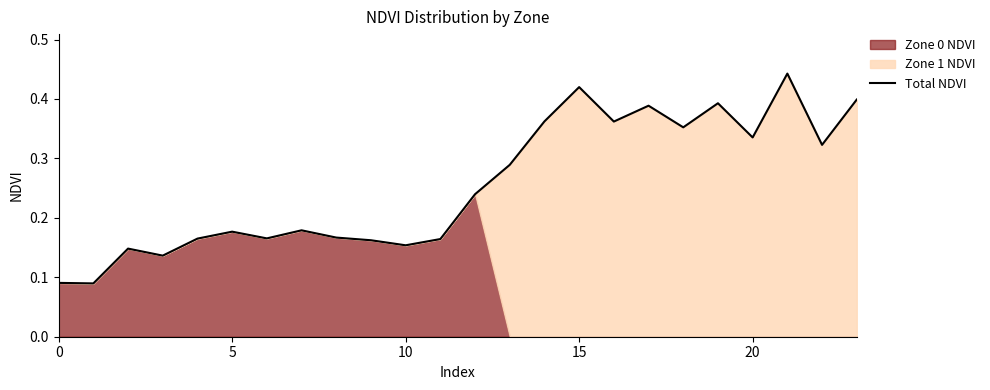

How many interior local peaks (higher than both neighbors) does the data have?

7